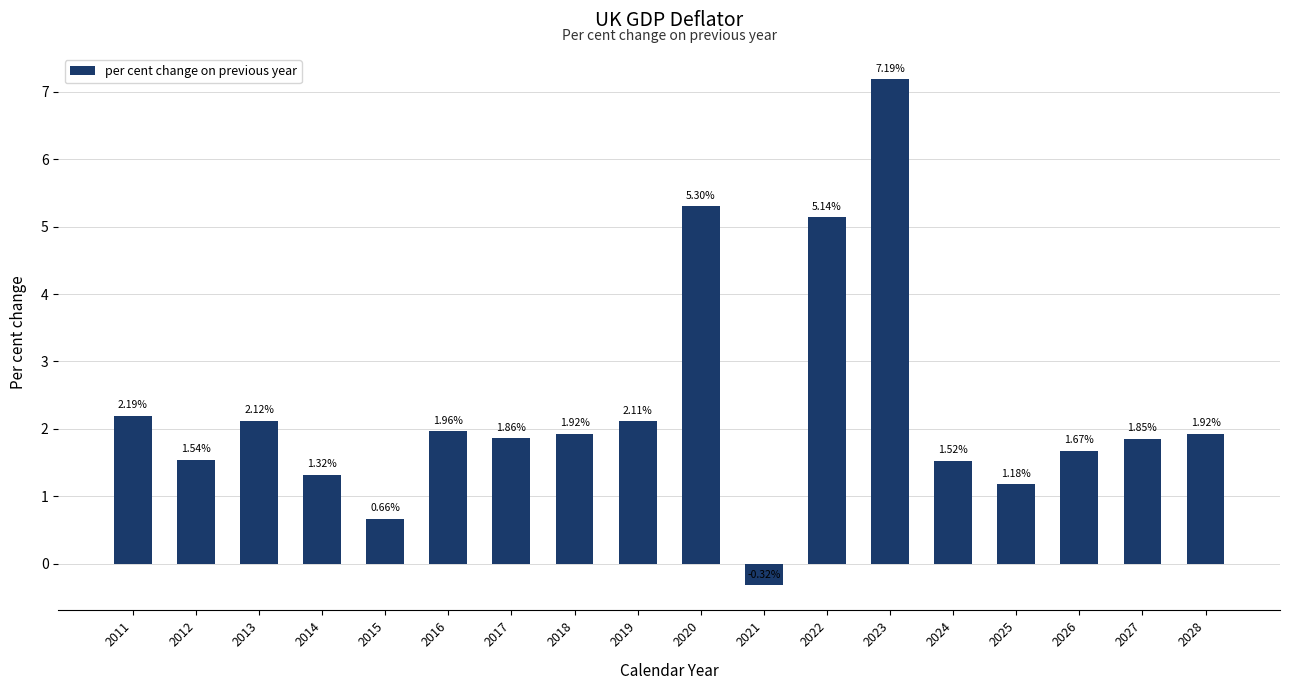

Approximately how many times larger is the value at 2020 compared to 2025?

4.5